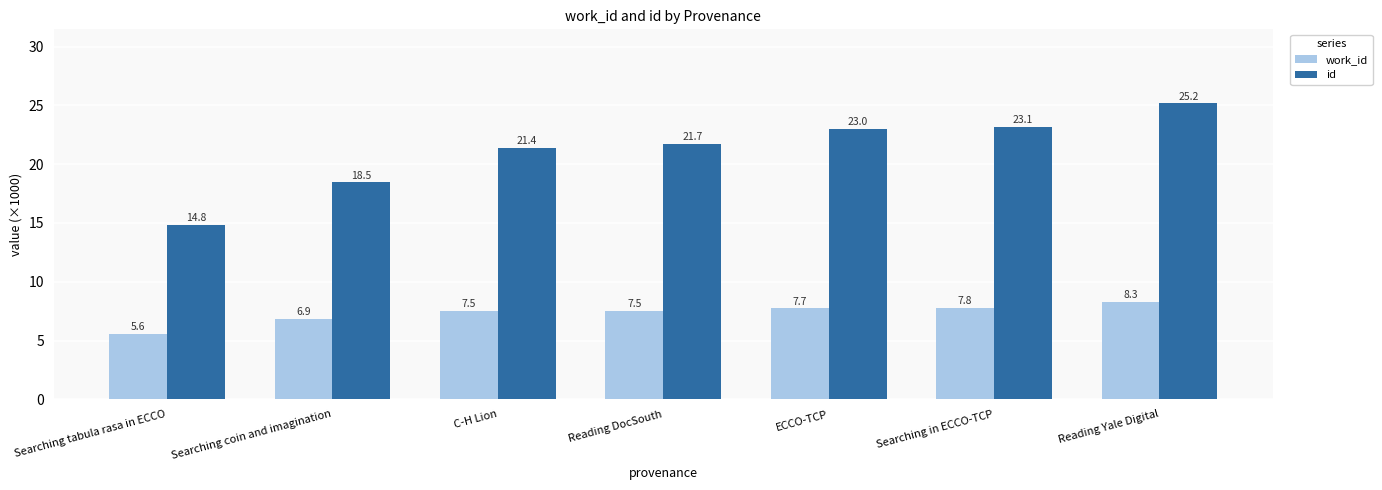

Does the chart contain stacked bars?

No